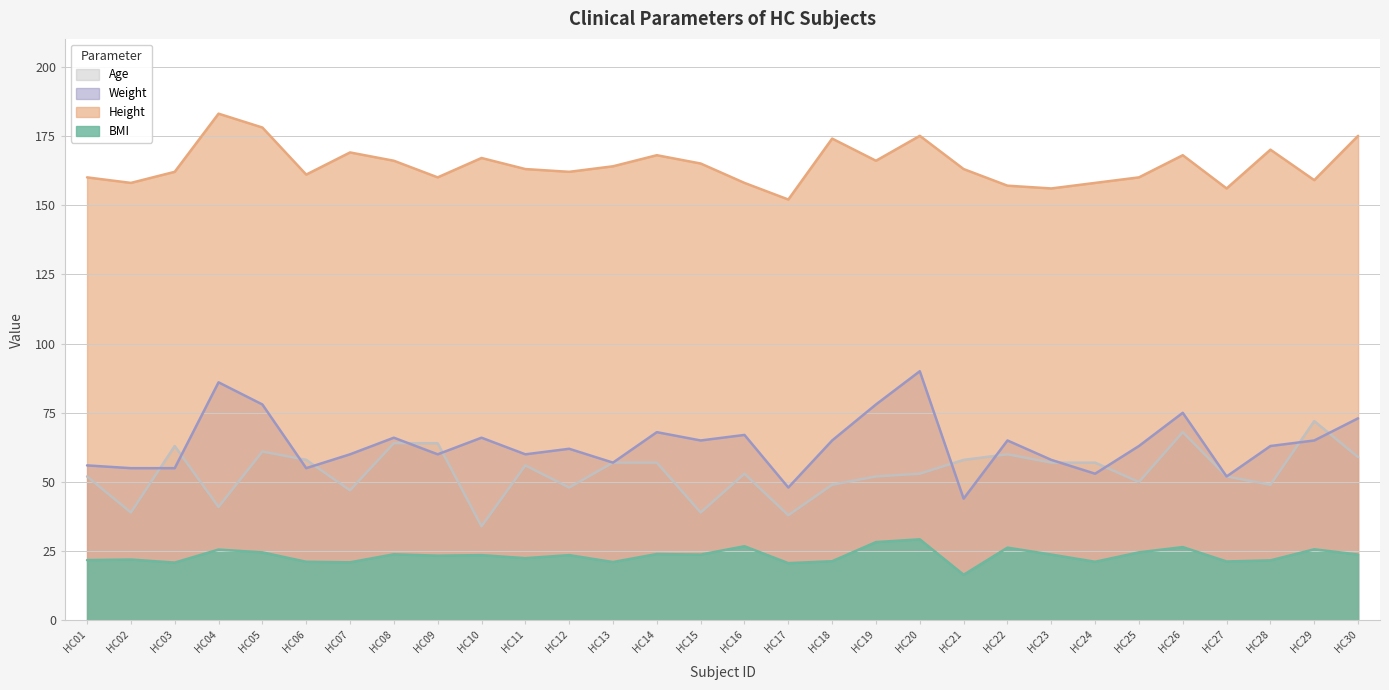

What is the difference between the maximum and minimum values in the Age series?

38.0